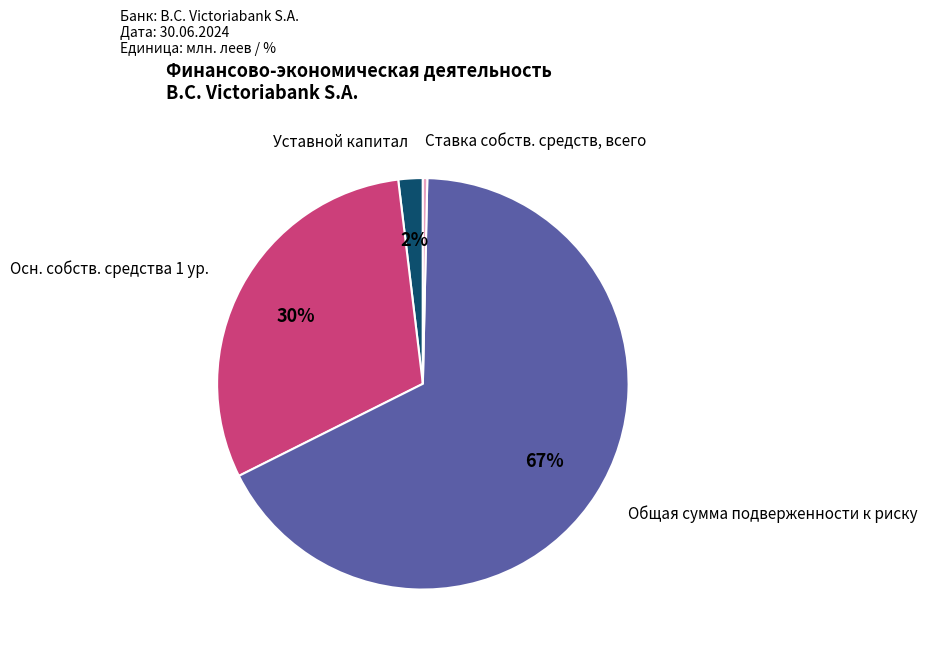

Does any single category account for the majority?

Yes